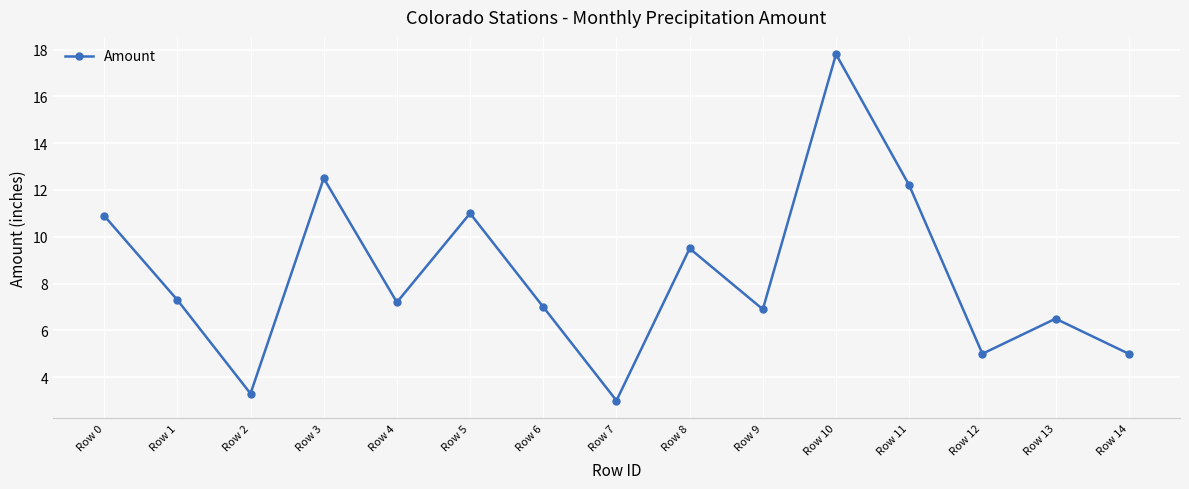

Between Row 2 and Row 5, which is larger?

Row 5